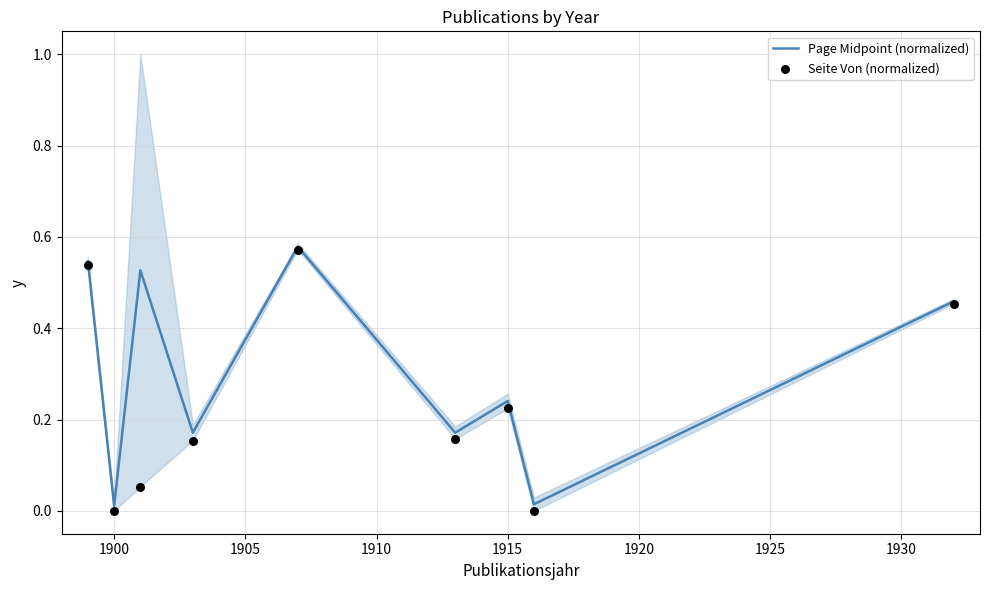

Which series has the widest spread of Y values?

Seite Von (normalized)